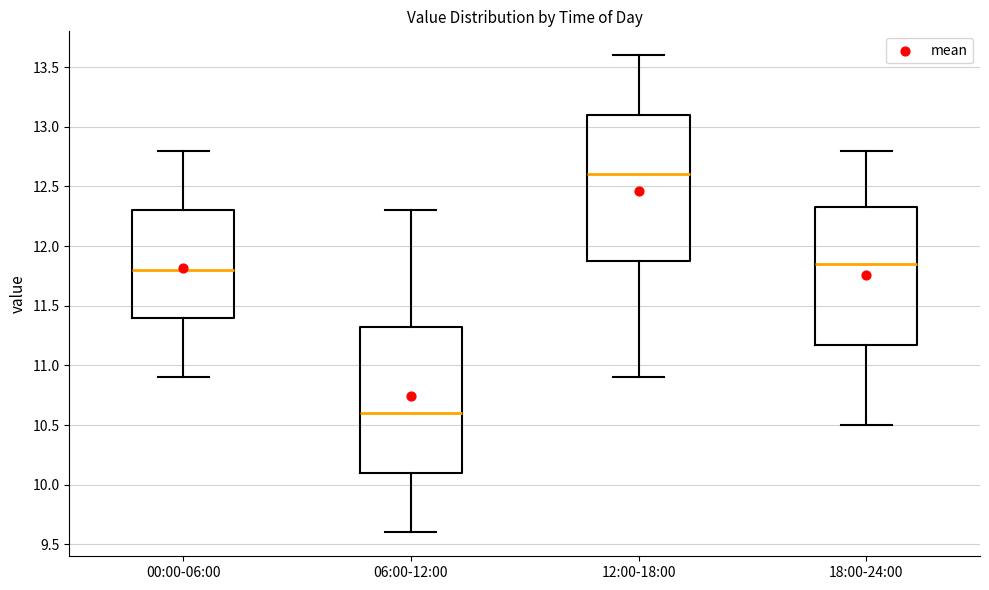

Reading left to right, transcribe this box plot: for each box, give where its median line is, the range the box spans, and where its two whiskers end, as read against the y-axis. The values are not printed on the chart, so give them approximately, as read against the axis.

00:00-06:00: median 11.80, box 11.40 to 12.30, whiskers 10.90 to 12.80
06:00-12:00: median 10.60, box 10.10 to 11.35, whiskers 9.60 to 12.30
12:00-18:00: median 12.60, box 11.90 to 13.10, whiskers 10.90 to 13.60
18:00-24:00: median 11.85, box 11.20 to 12.35, whiskers 10.50 to 12.80